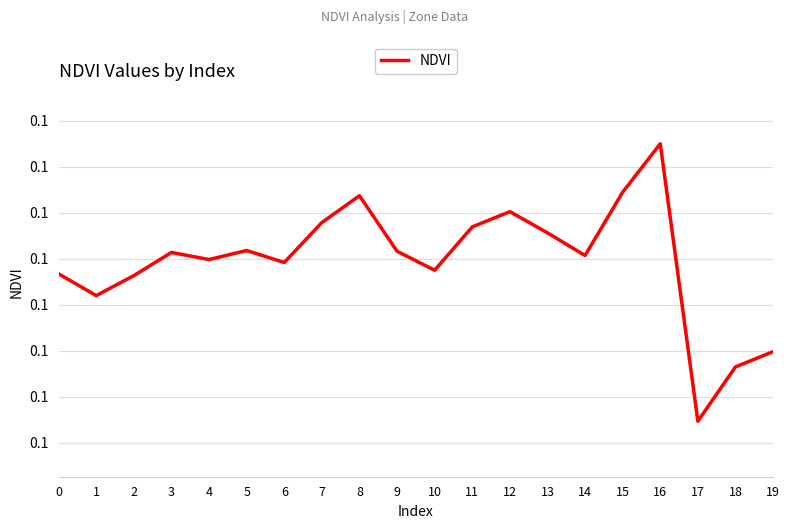

Count the values in the range 0 to 1.

20